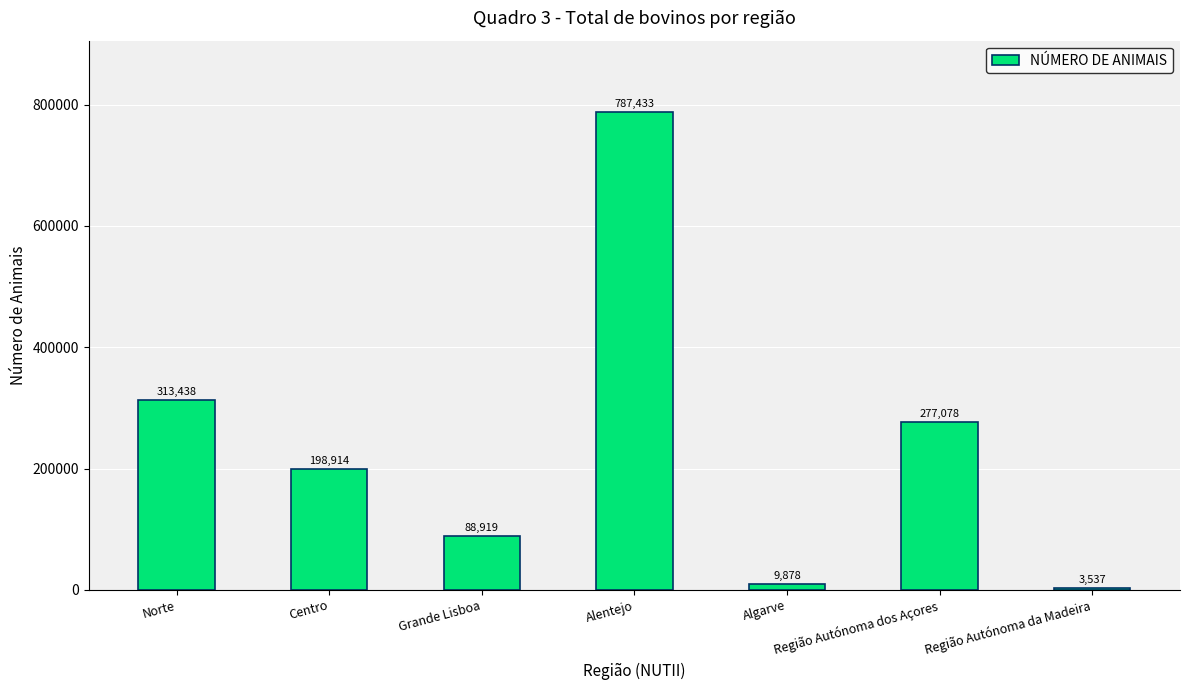

At which label is the value closest to 395485?

Norte